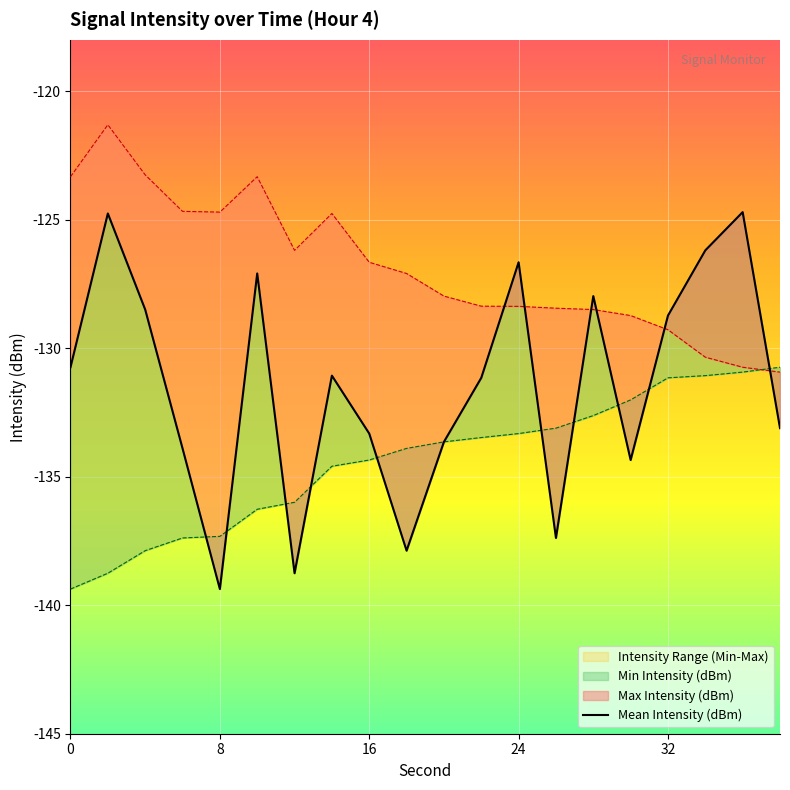

Does the chart display data point markers on the line(s)?

No